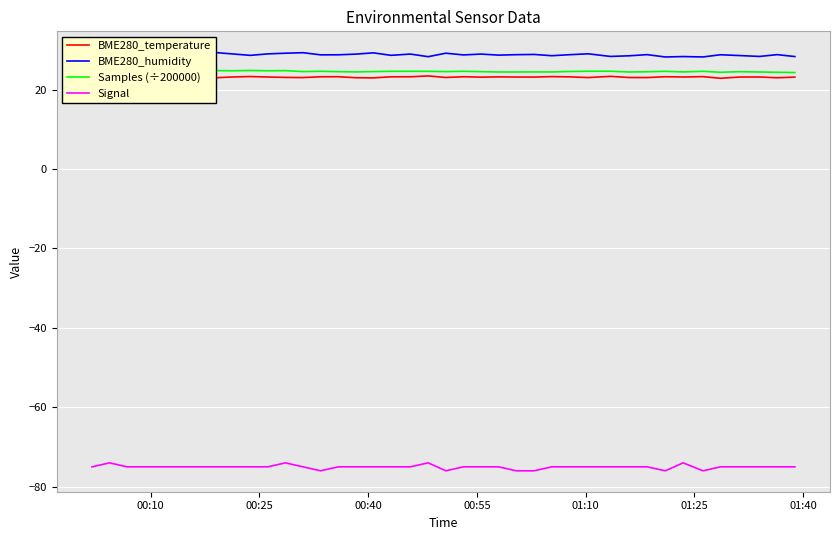

True or false: Signal and Samples (÷200000) cross at least once.

False